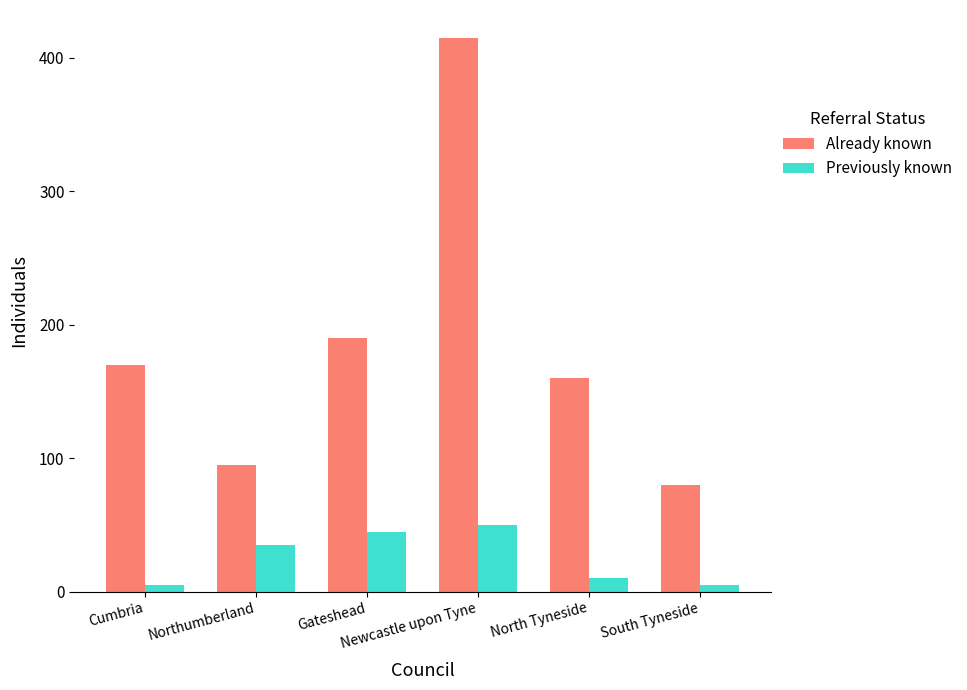

What is the smallest value displayed?

5